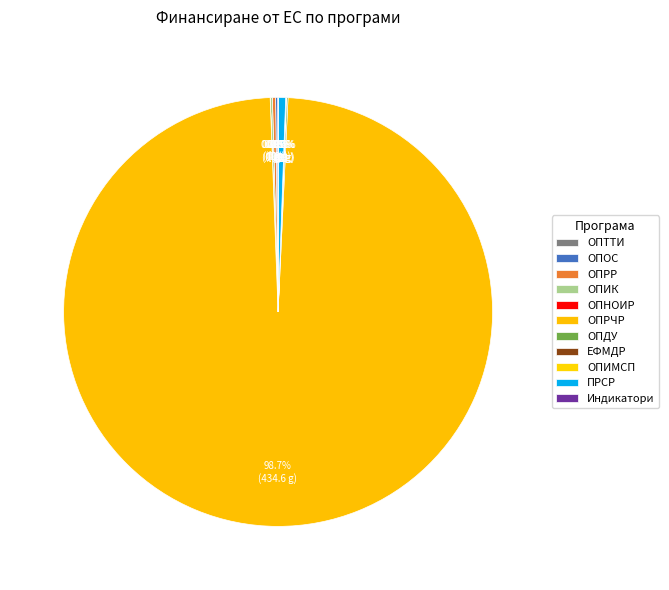

Between ОПРР and ОПИК, which is larger?

ОПРР